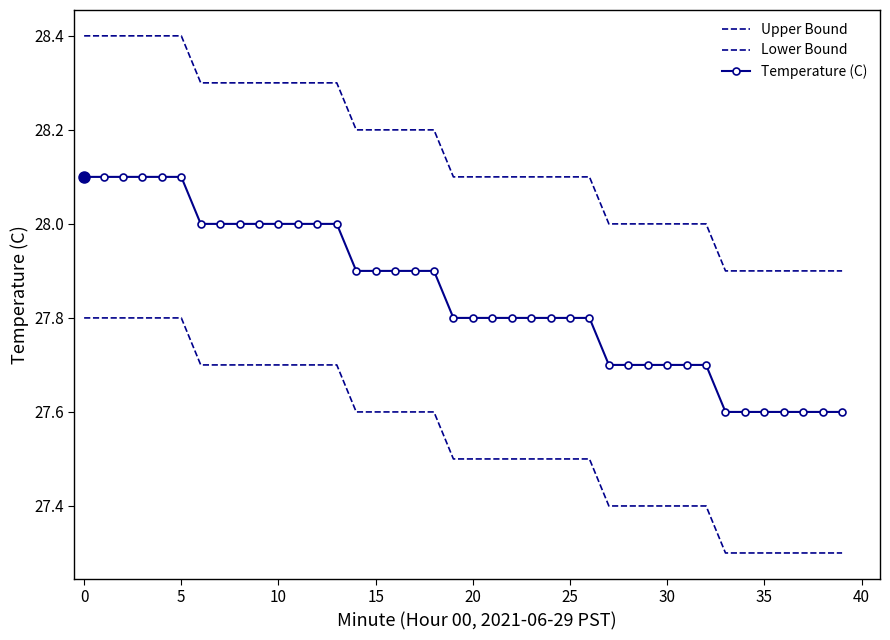

True or false: Upper Bound and Lower Bound intersect in this chart.

False